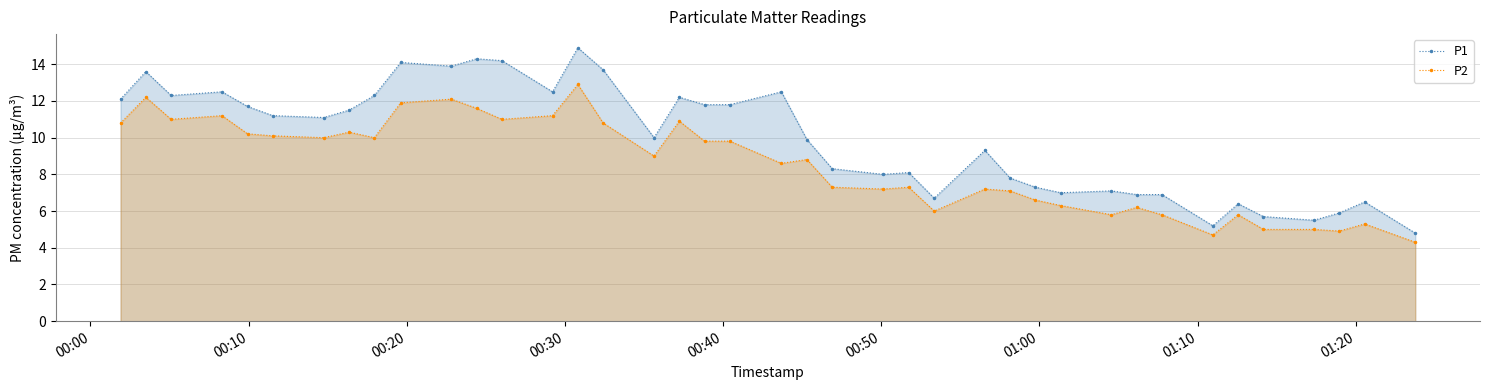

How many interior local peaks does the P2 series have?

12